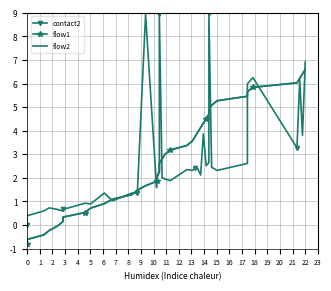

The value of flow2 at 17 is 1.1. True or false?

False